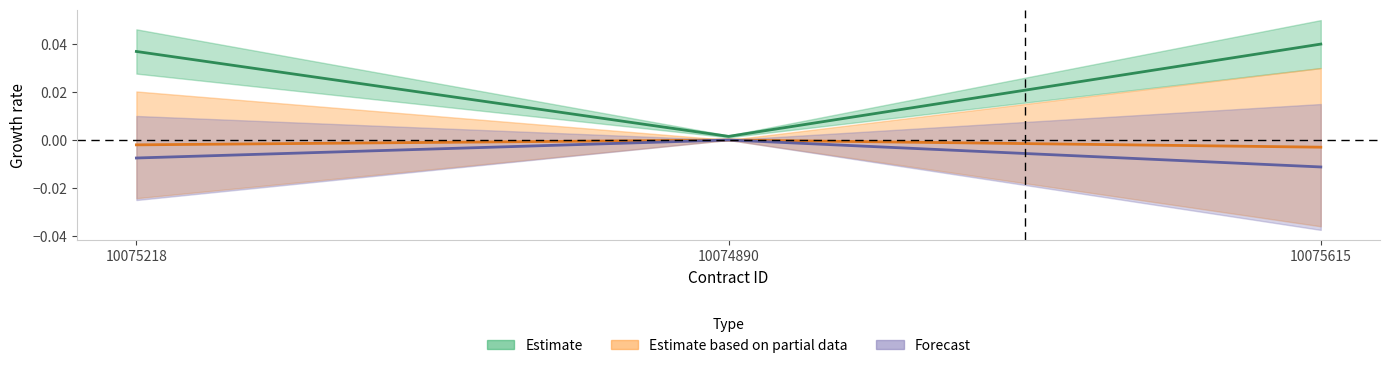

Which category has the highest value across all series?

10075615